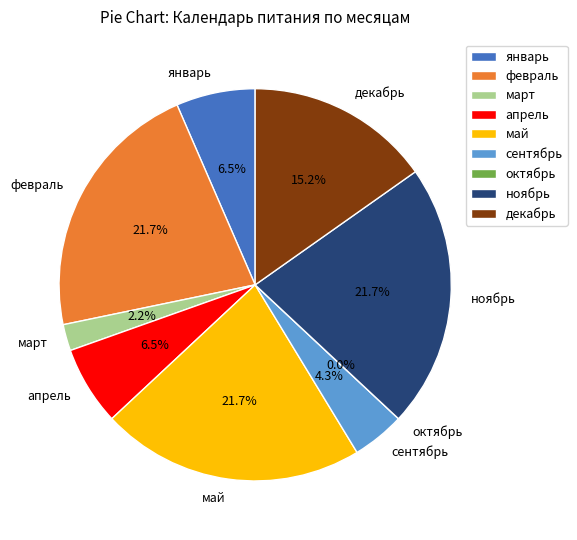

Combined, do апрель and октябрь account for over 50%?

No